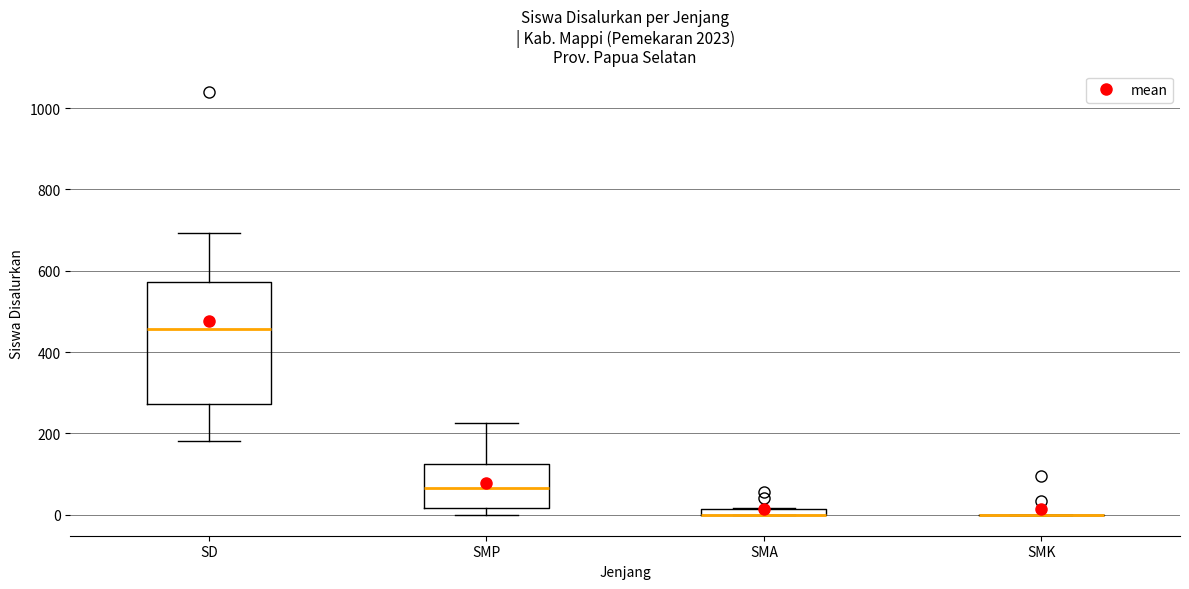

Which box is the tallest, from its lower edge to its upper edge?

SD